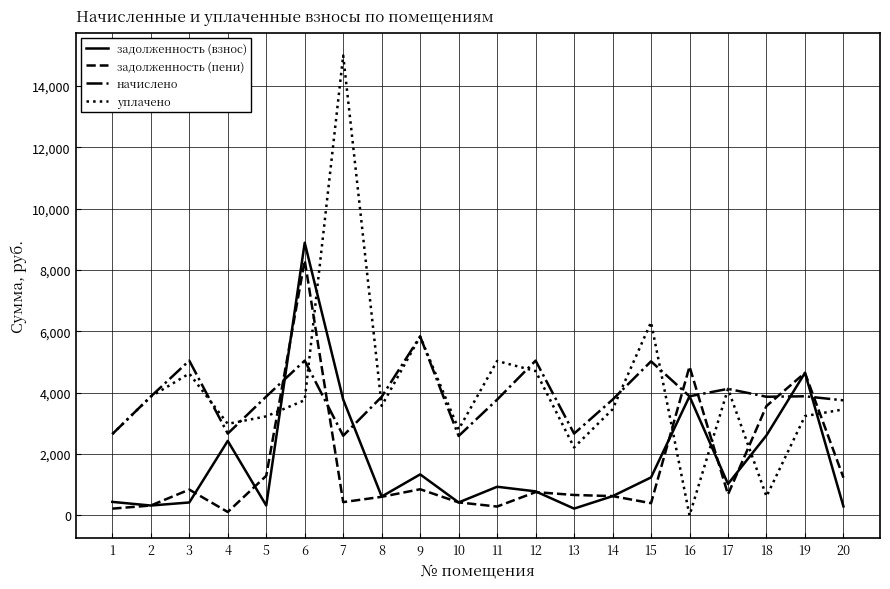

True or false: уплачено has a value of 2985.0 at 4.

True